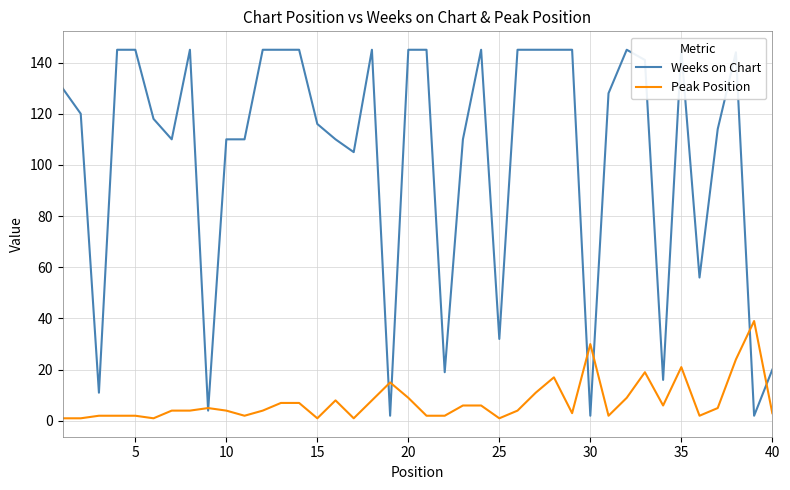

Which series has the widest spread of values?

Weeks on Chart